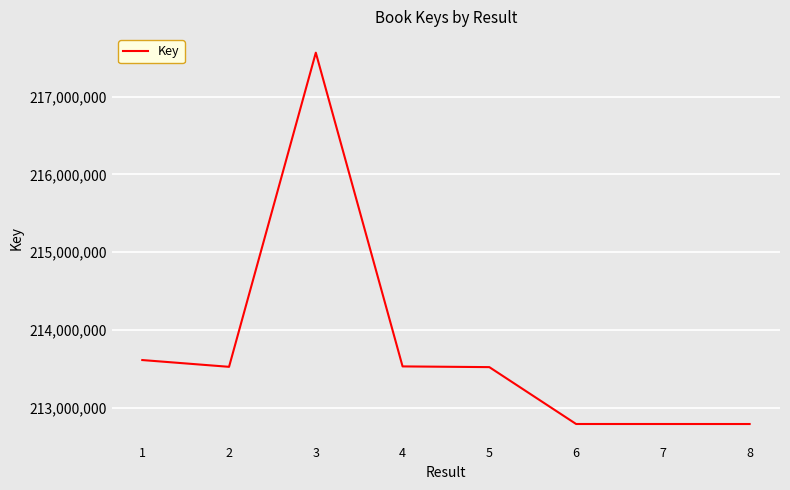

Is it true that the value at 1 is 213614881?

True